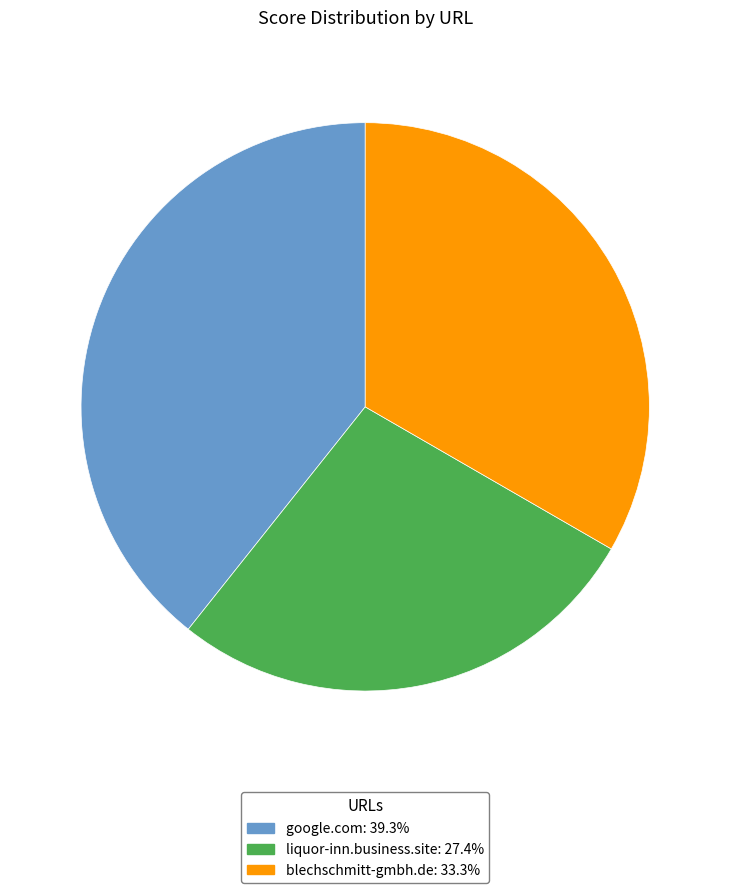

Rank the categories by value from lowest to highest.

liquor-inn.business.site, blechschmitt-gmbh.de, google.com